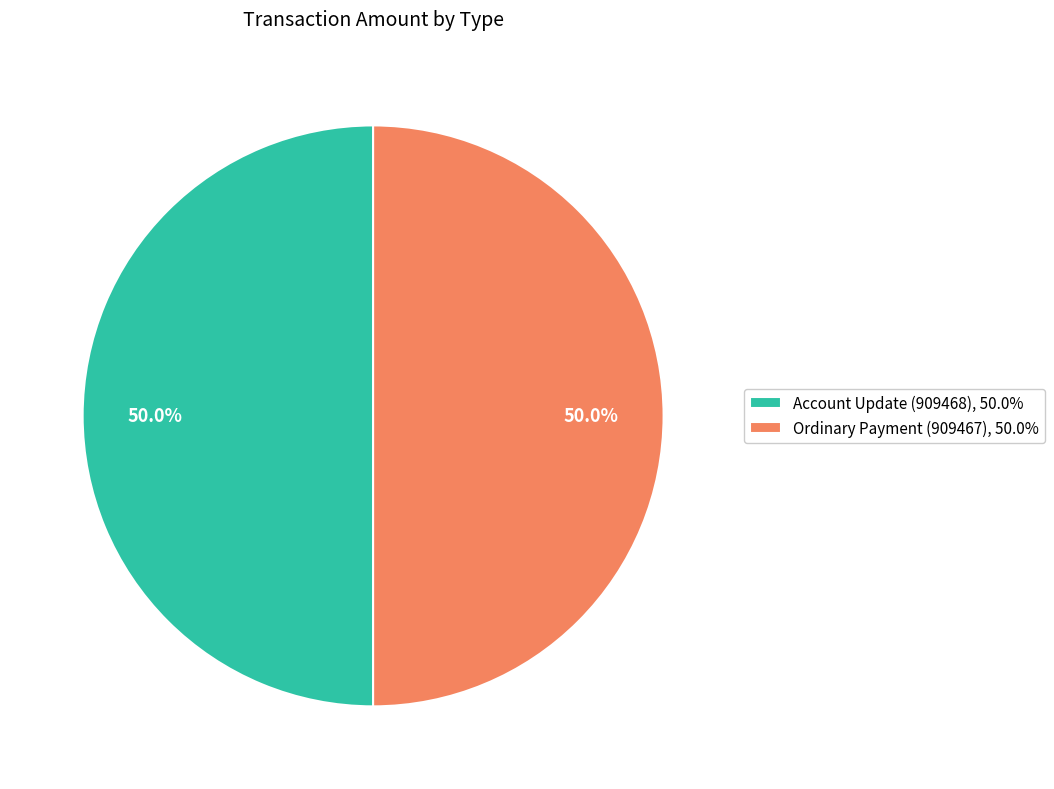

Approximately how many times larger is the value at Ordinary Payment (909467), 50.0% compared to Account Update (909468), 50.0%?

1.0